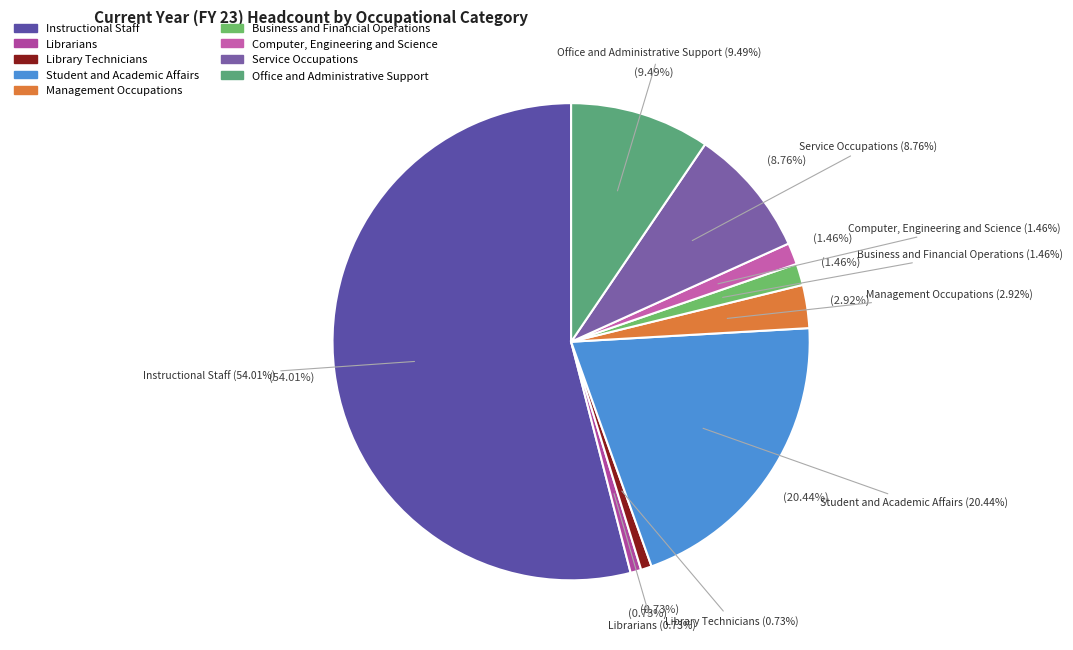

True or false: Sales and Related accounts for 0% of the total.

True